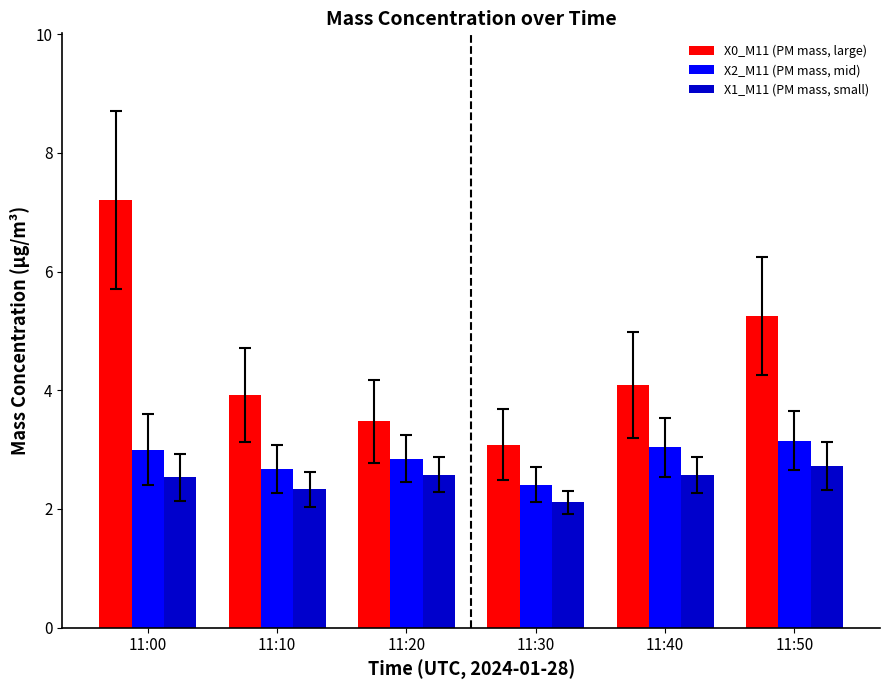

How many bars are there in each group?

3